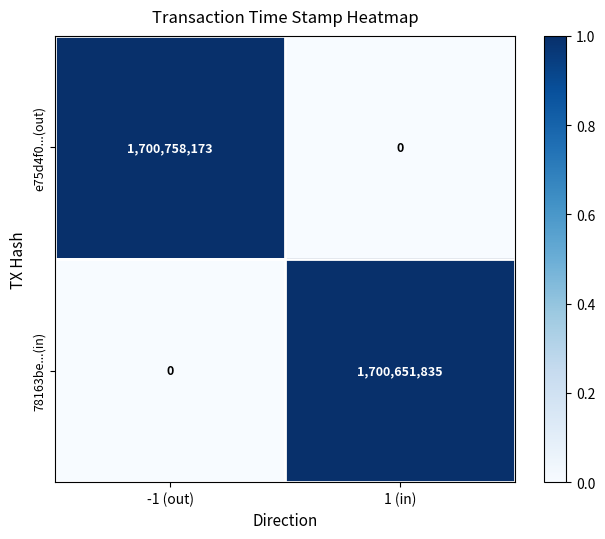

Rank the series by their average value, from highest to lowest.

e75d4f0...(out), 78163be...(in)